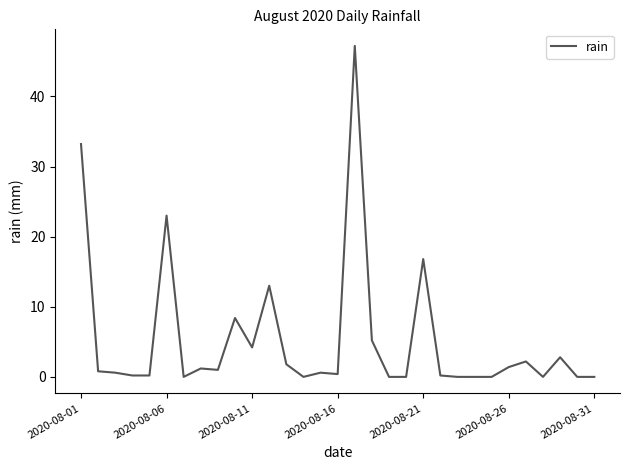

What is the difference between the maximum and minimum values?

47.2